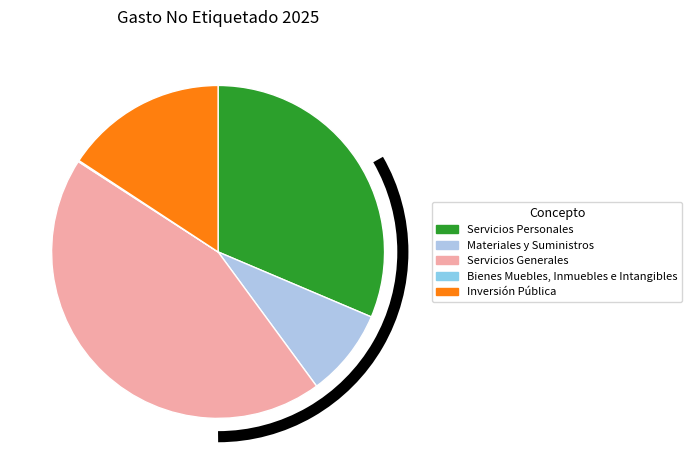

What percentage is the Materiales y Suministros slice, to the nearest percent?

9%